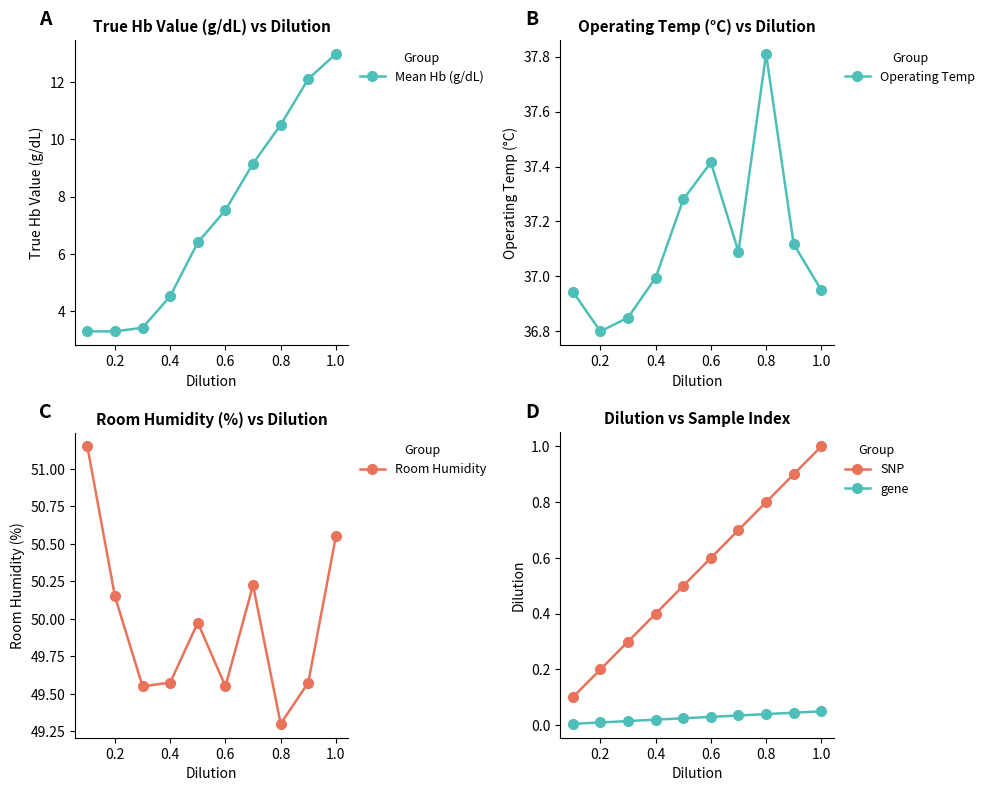

The value of Mean Hb (g/dL) at 0.2 is 5.6. True or false?

False